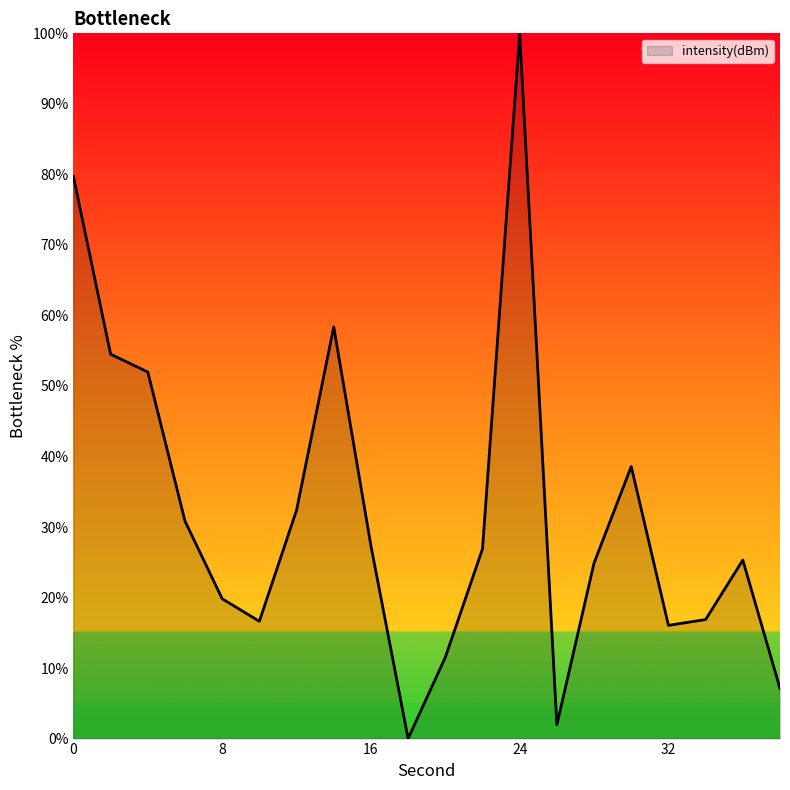

What is the maximum value shown in the chart?

100.0